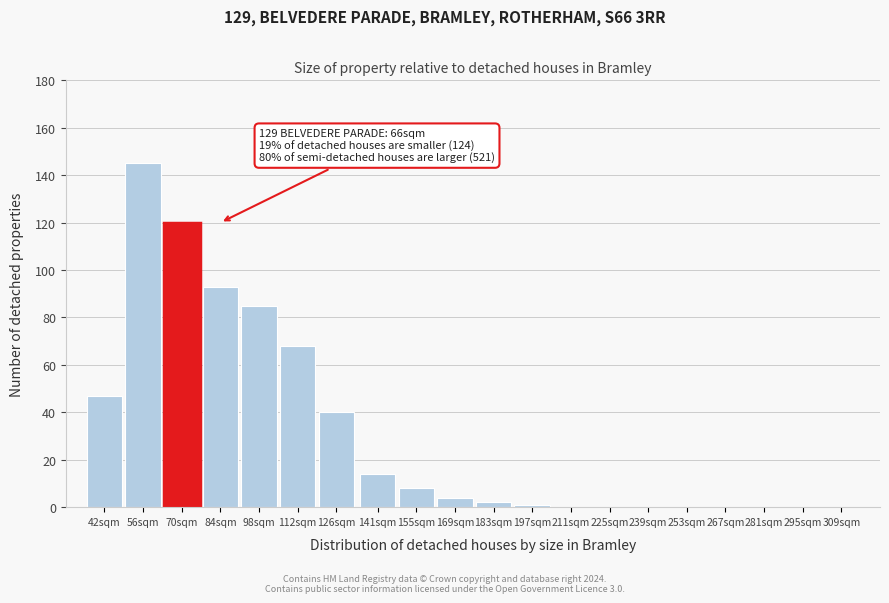

Reading right to left, list all the values displayed in this chart.

309sqm=0	295sqm=0	281sqm=0	267sqm=0	253sqm=0	239sqm=0	225sqm=0	211sqm=0	197sqm=1	183sqm=2	169sqm=4	155sqm=8	141sqm=14	126sqm=40	112sqm=68	98sqm=85	84sqm=93	70sqm=120	56sqm=145	42sqm=47